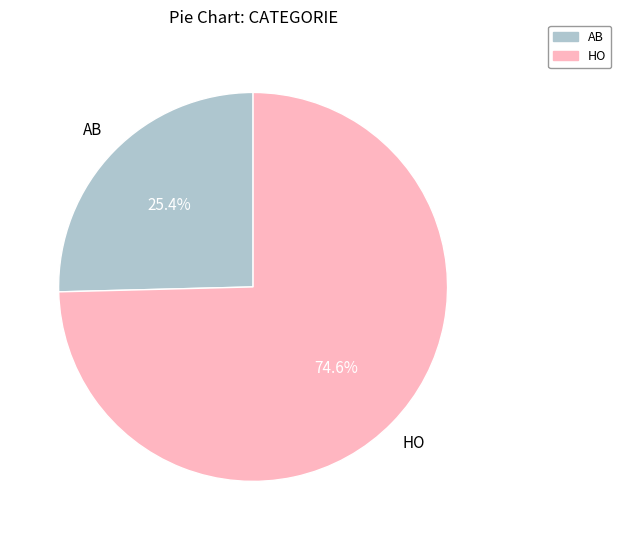

Count the number of slices in the pie.

2